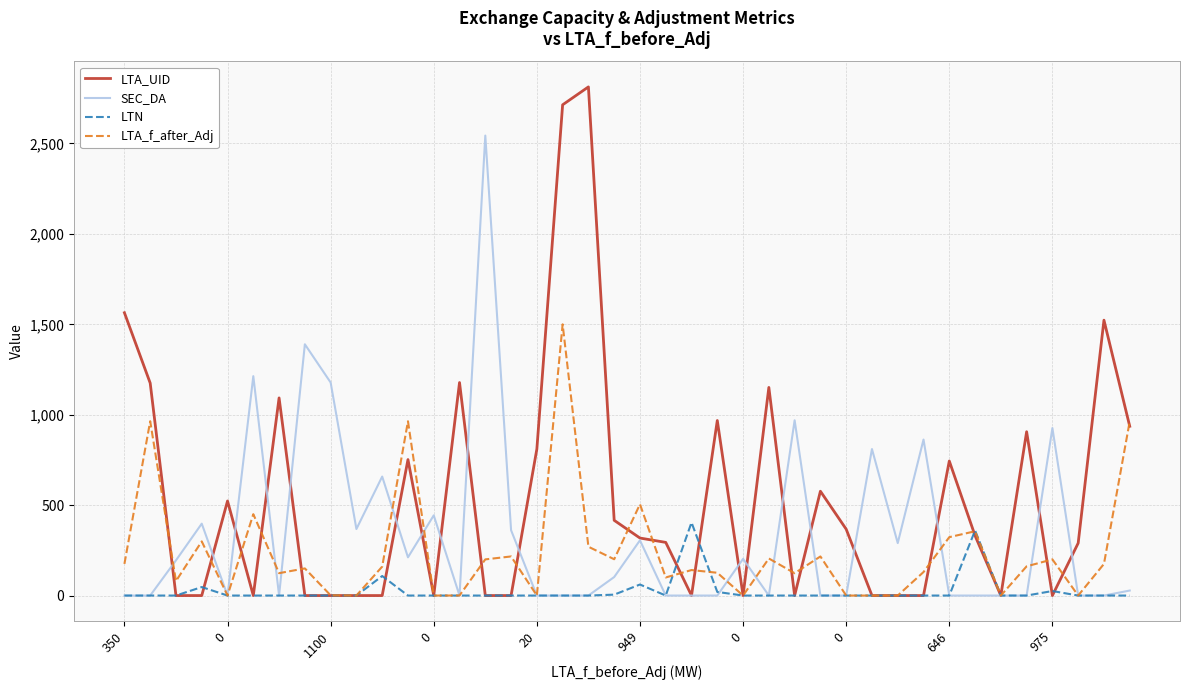

True or false: LTA_UID and LTN cross at least once.

True